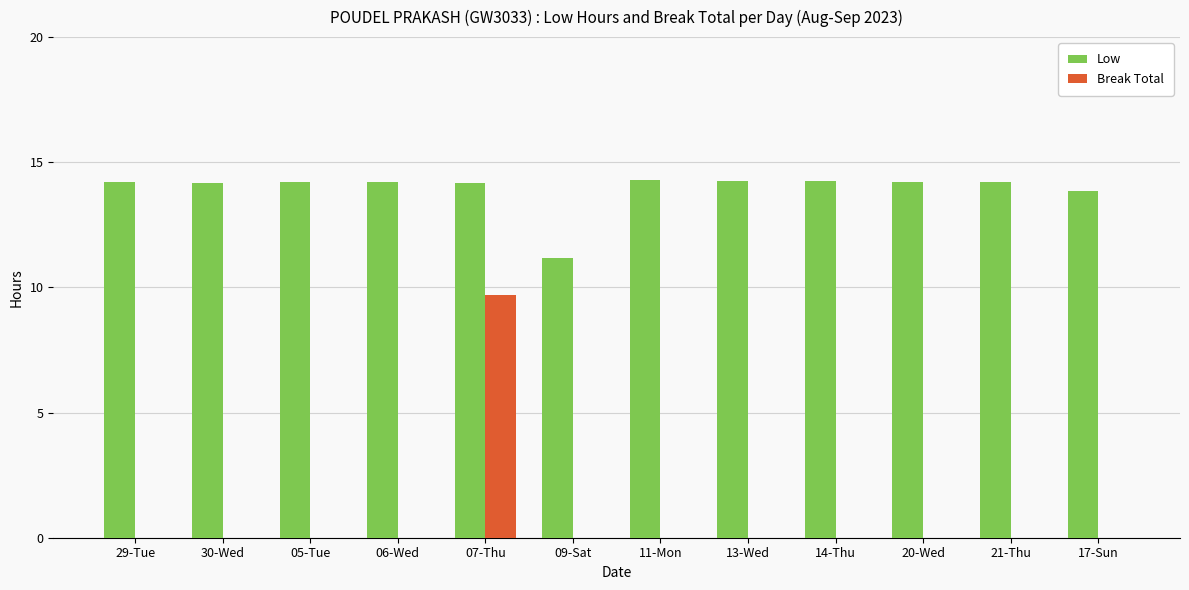

Is the value of Break Total at 11-Mon greater than the value of Low at 09-Sat?

No